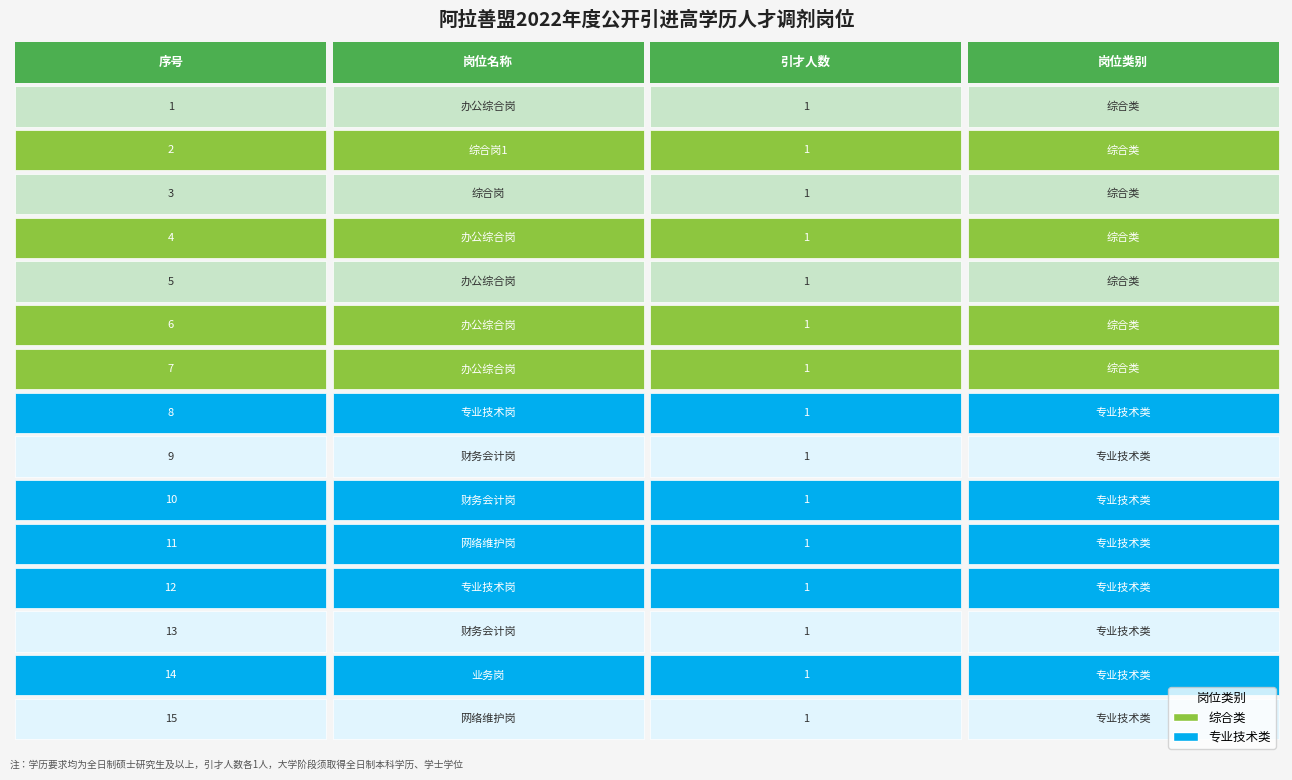

What is the spread (max minus min) of values at 综合岗1(2)?

1